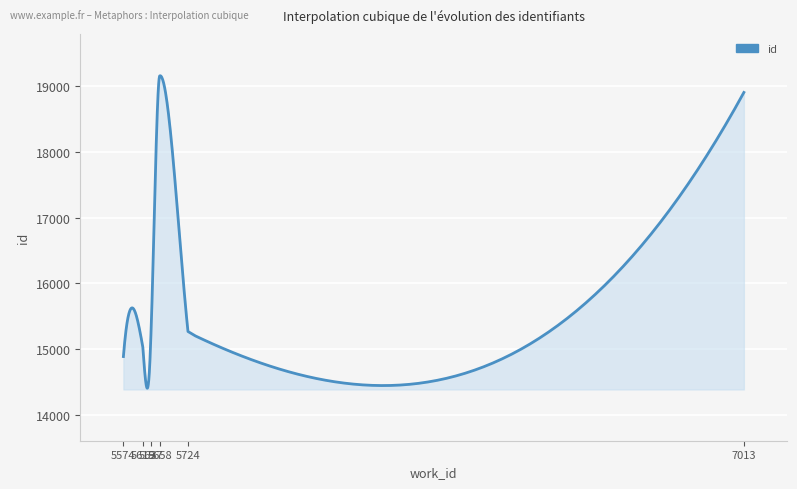

What is the smallest value displayed?

14407.4